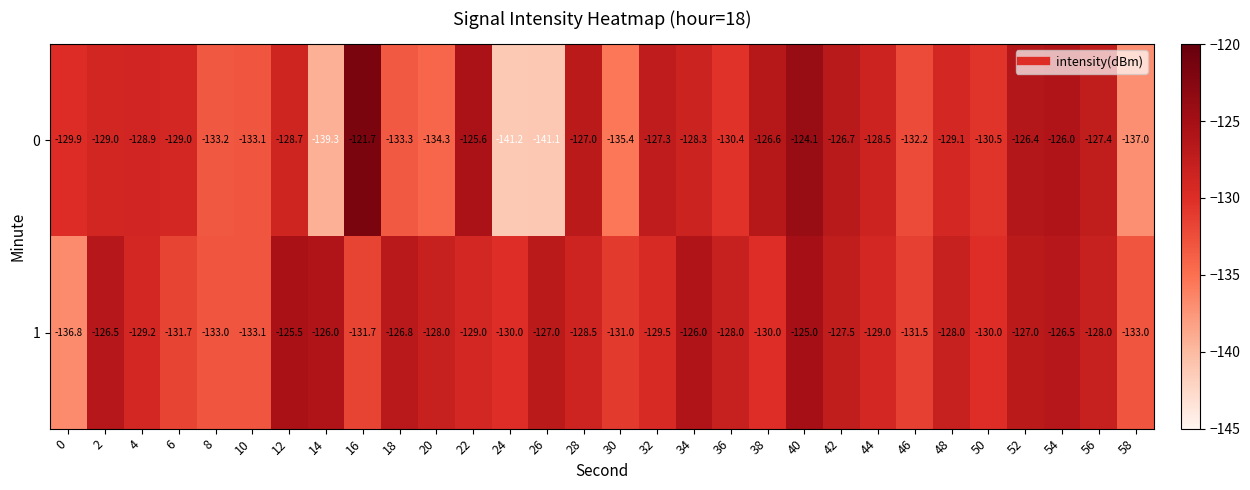

What is the maximum value shown in the chart?

-121.7